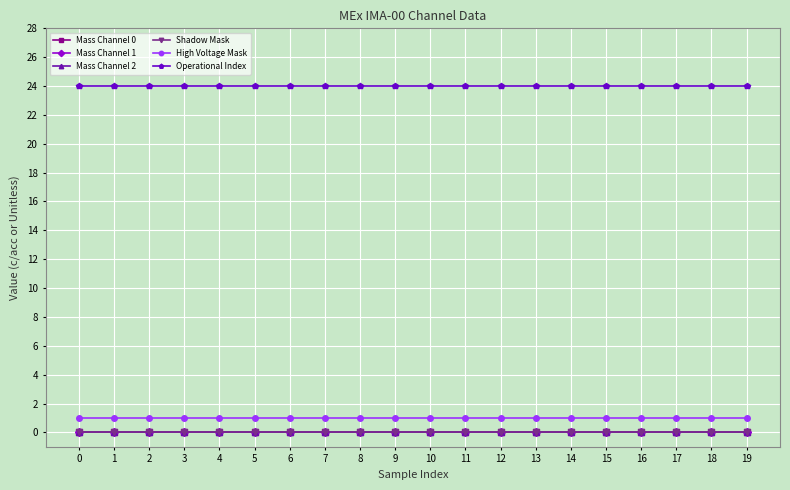

List the series in order of their peak value, highest first.

Operational Index, High Voltage Mask, Mass Channel 0, Mass Channel 1, Mass Channel 2, Shadow Mask